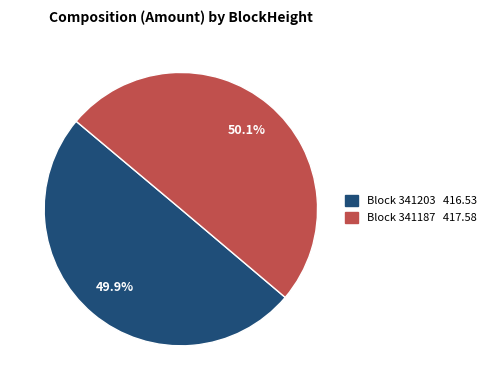

Is there any slice that represents more than half of the pie?

Yes